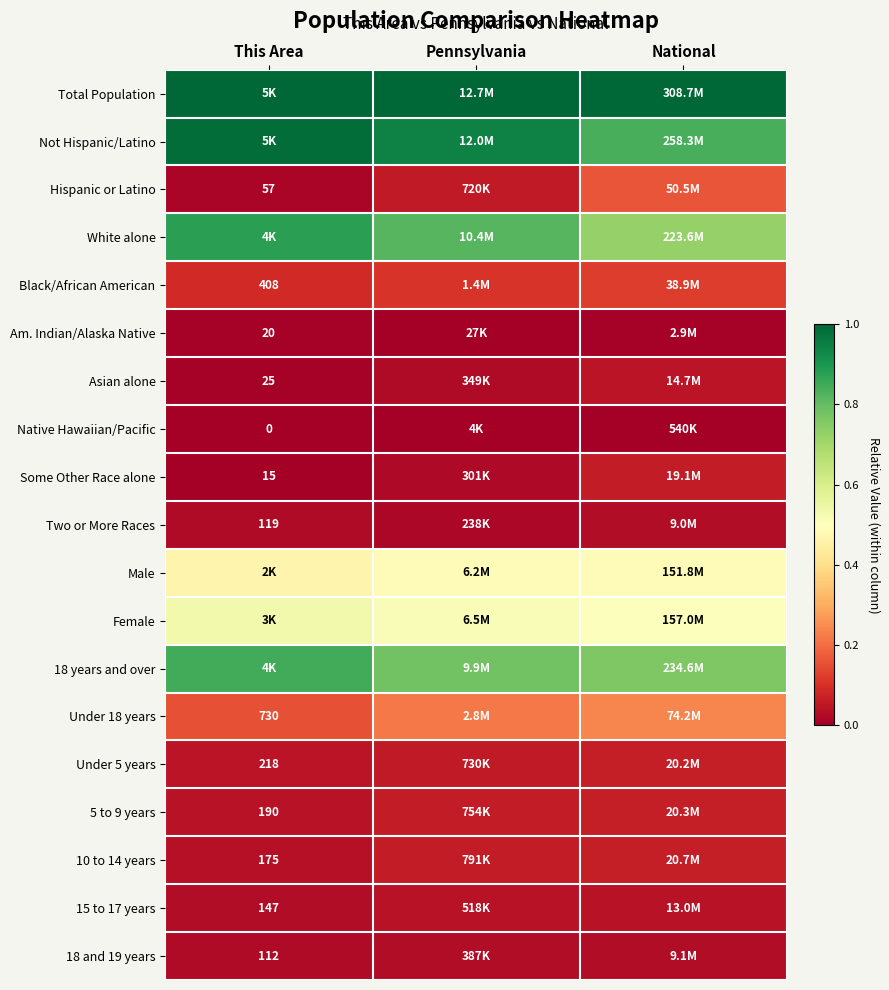

Which series has the largest total across all categories?

Total Population